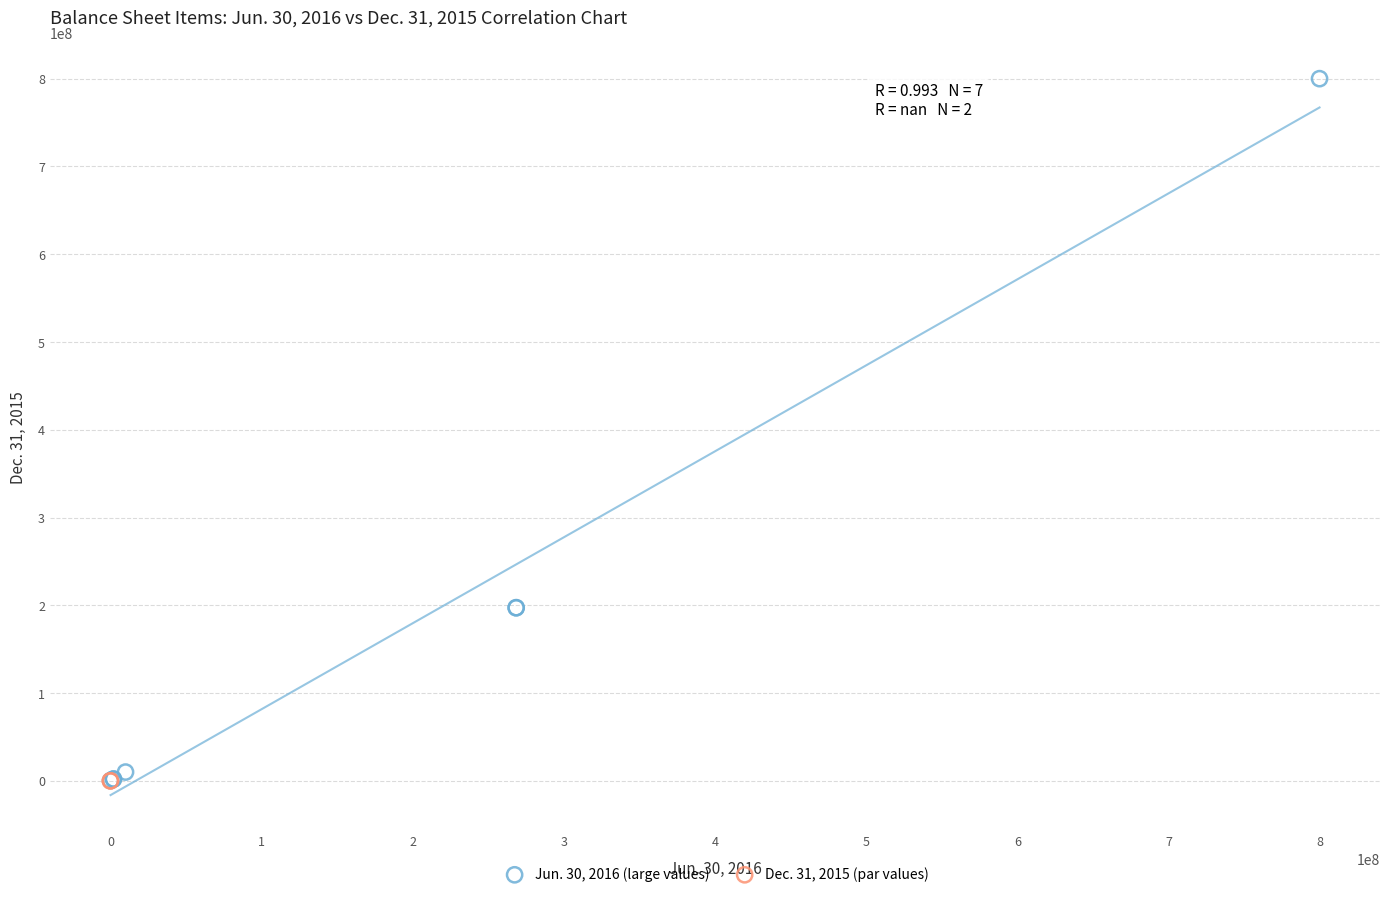

What are all the series names shown in the legend?

Jun. 30, 2016 (large values), Dec. 31, 2015 (par values)